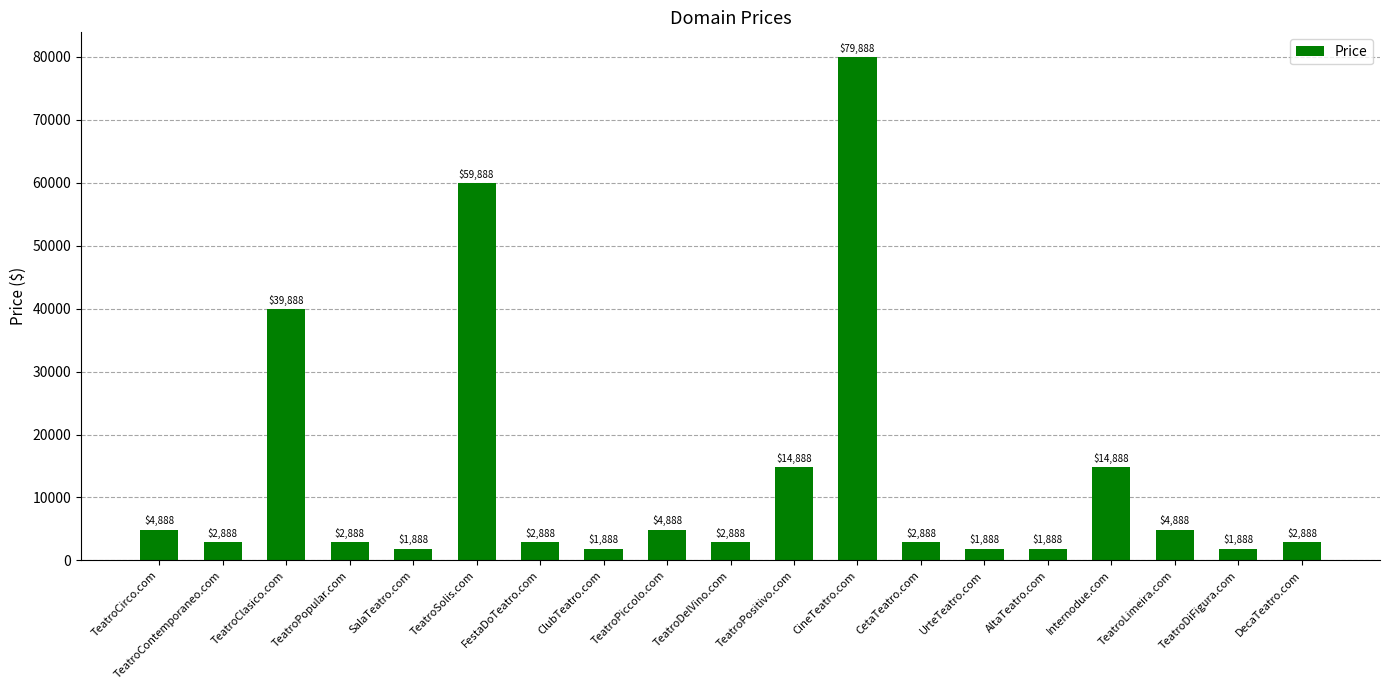

What is the maximum value shown in the chart?

79888